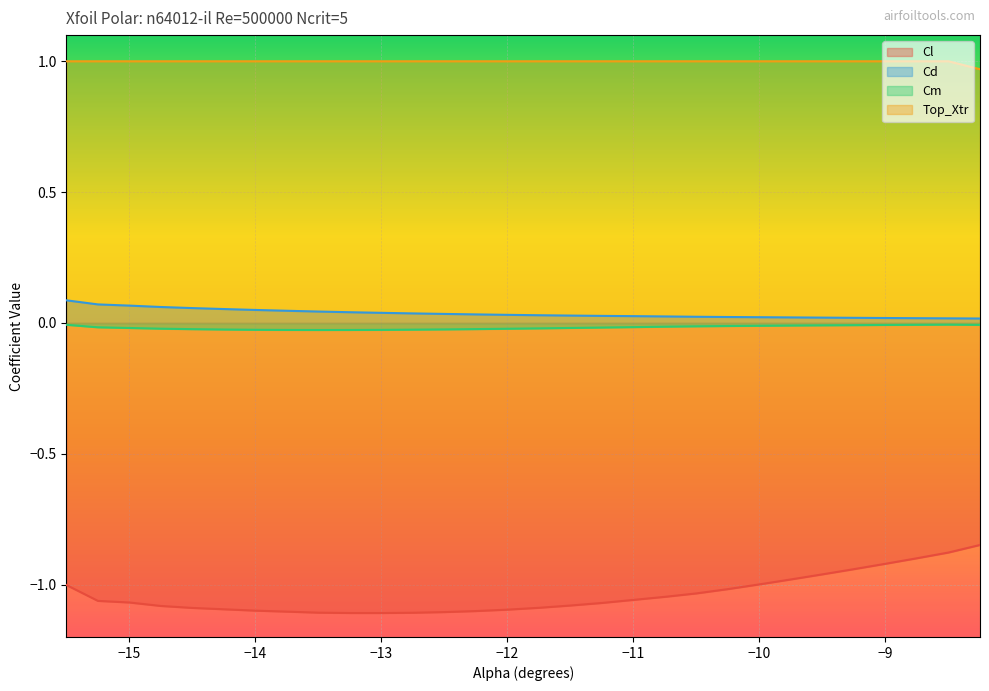

List the labels in order of Cl value, smallest first.

-13.0, -13.25, -12.75, -13.5, -12.5, -13.75, -12.25, -14.0, -12.0, -14.25, -14.5, -11.75, -14.75, -11.5, -11.25, -15.0, -15.25, -11.0, -10.75, -10.5, -10.25, -15.5, -10.0, -9.75, -9.5, -9.25, -9.0, -8.75, -8.5, -8.25